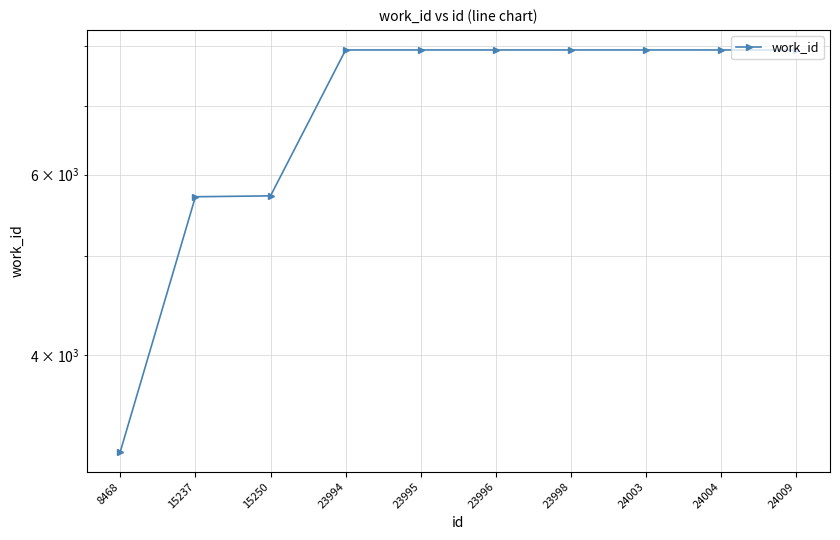

Rank the categories by value from highest to lowest.

23994, 23995, 23996, 23998, 24003, 24004, 24009, 15250, 15237, 8468